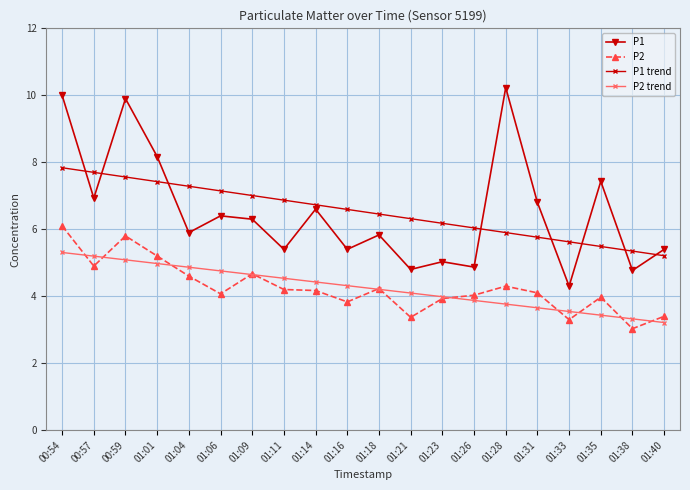

What is the highest value of the P1 series?

10.2